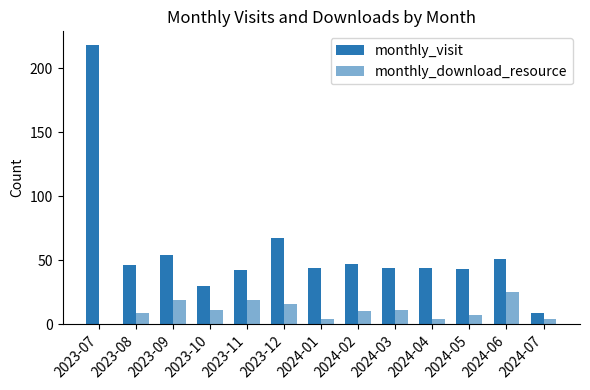

Does the chart contain stacked bars?

No